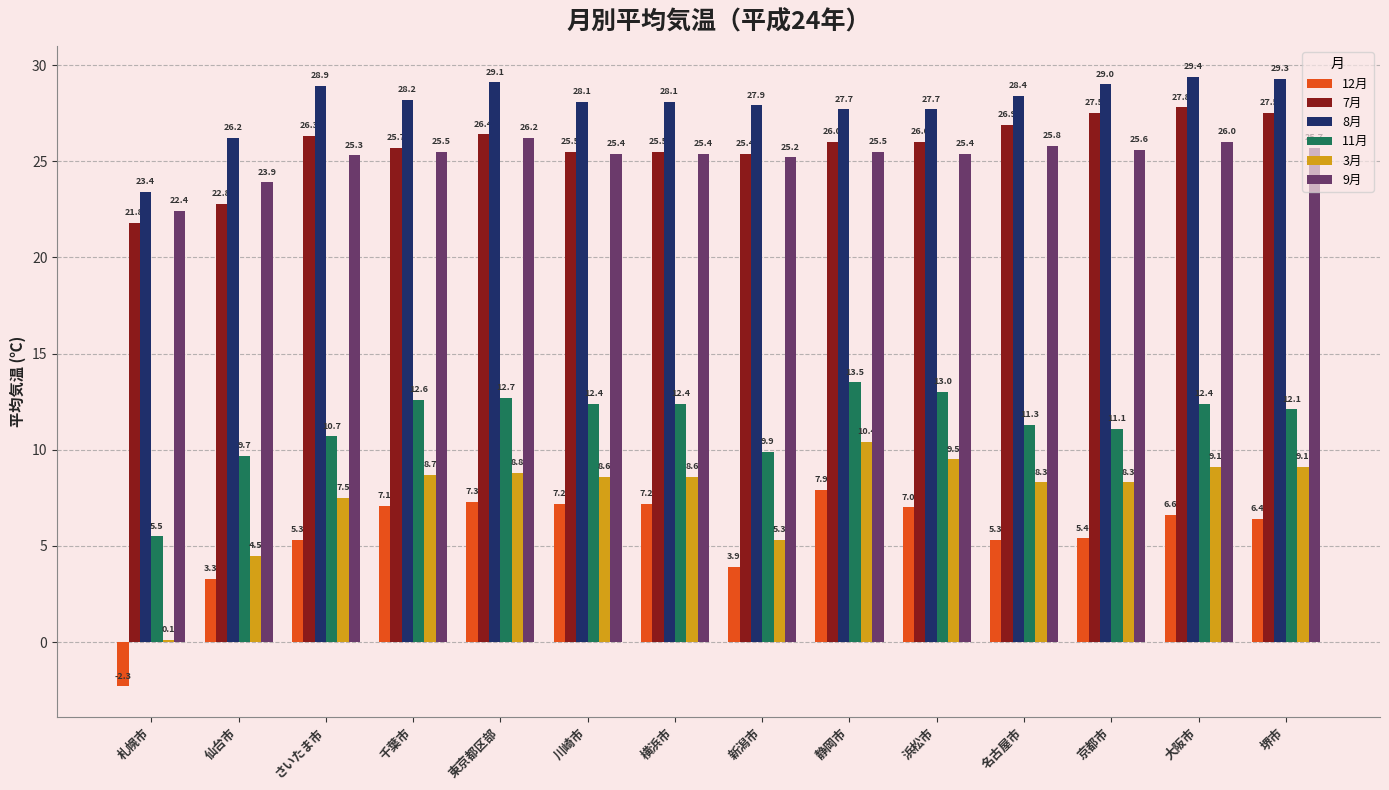

True or false: 7月 has a value of 15.8 at 京都市.

False